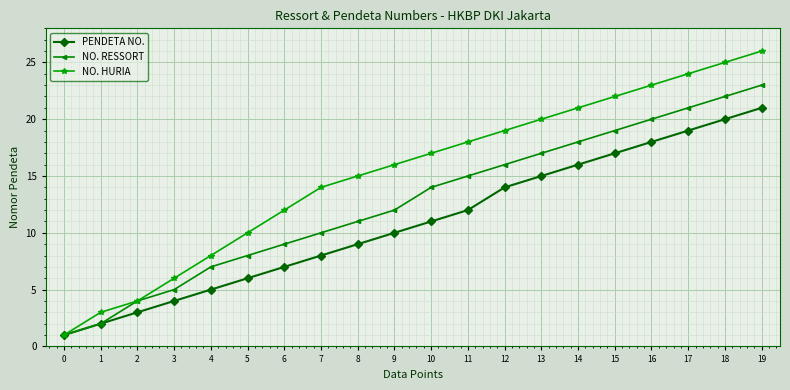

What is the value of the NO. RESSORT point at the 13th from the left?

16